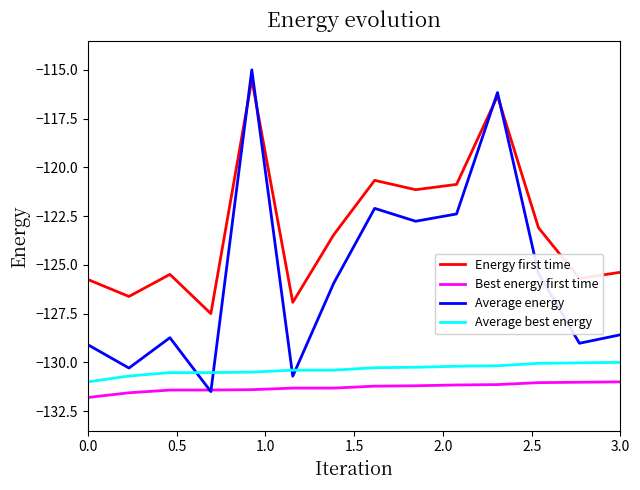

What are all the series names shown in the legend?

Energy first time, Best energy first time, Average energy, Average best energy